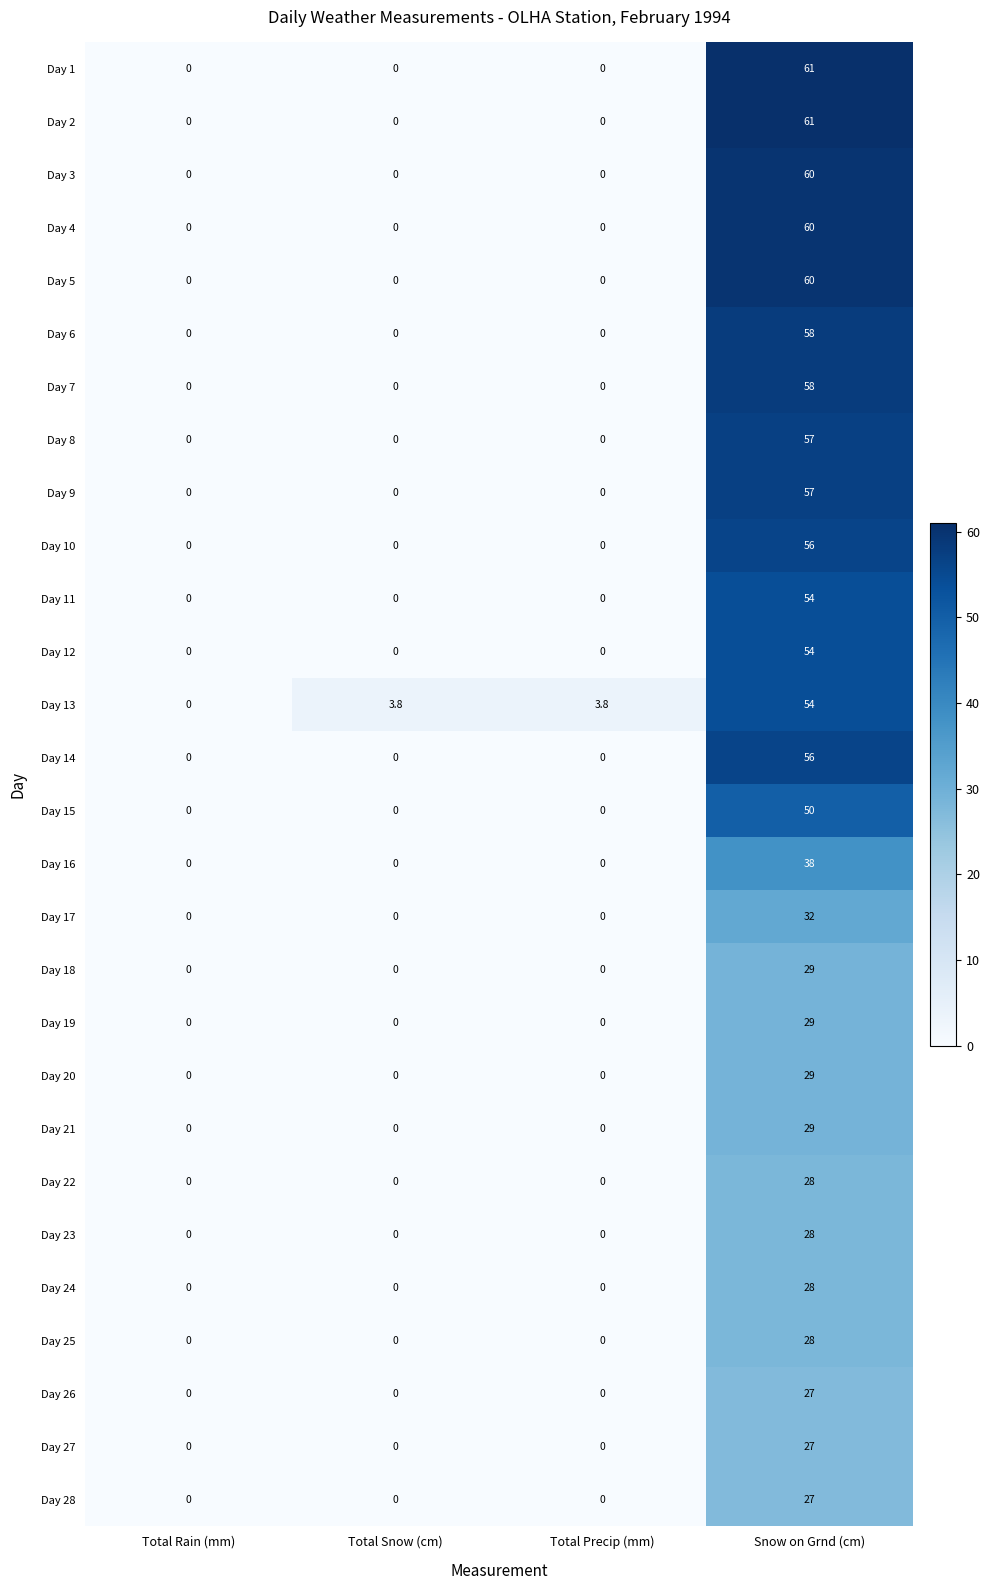

What is the difference between the maximum and minimum values in the Day 15 series?

50.0